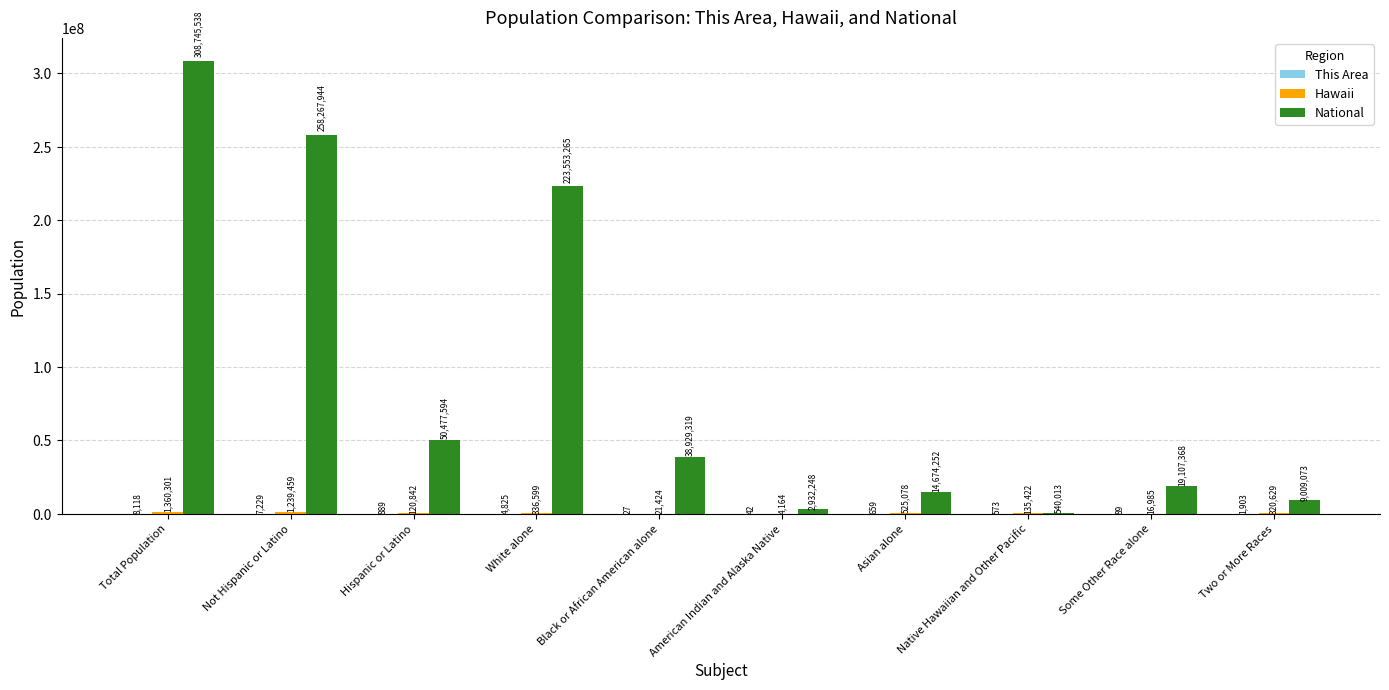

At which category is the sum across all series the highest?

Total Population